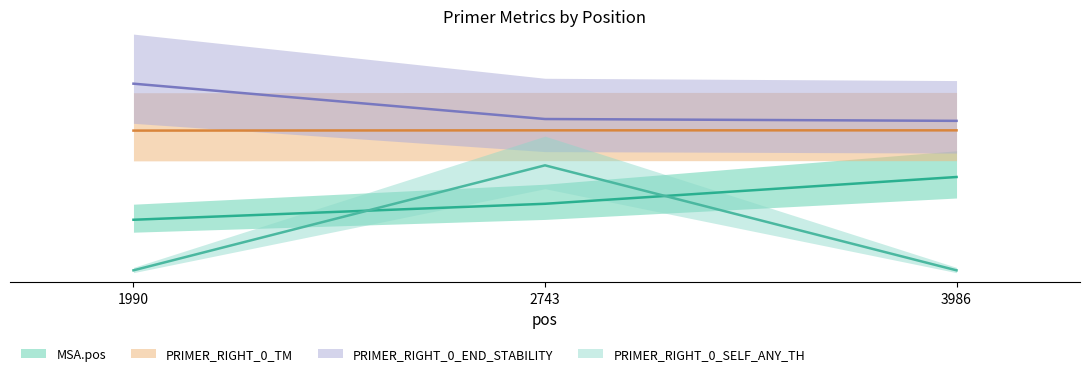

List the series in order of their peak value, lowest first.

MSA.pos, PRIMER_RIGHT_0_SELF_ANY_TH, PRIMER_RIGHT_0_TM, PRIMER_RIGHT_0_END_STABILITY